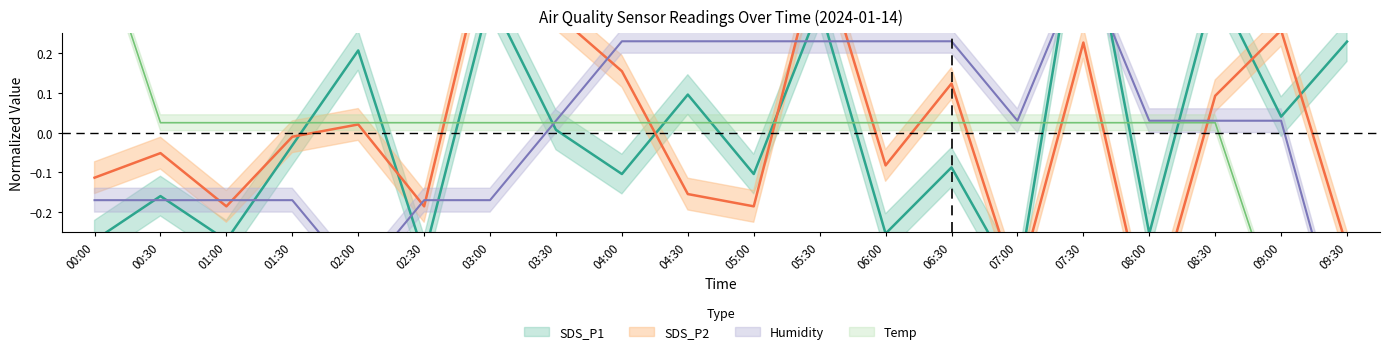

What is the difference between the highest and lowest values at 04:30?

0.4